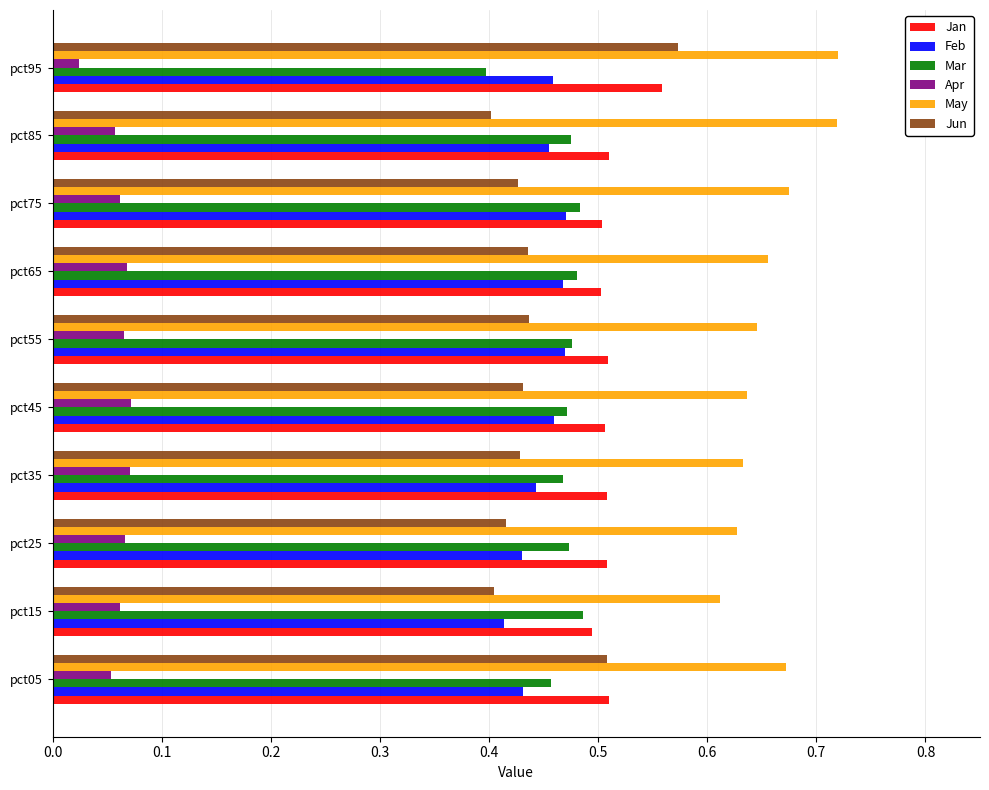

What is the sum of all Jun values?

4.5